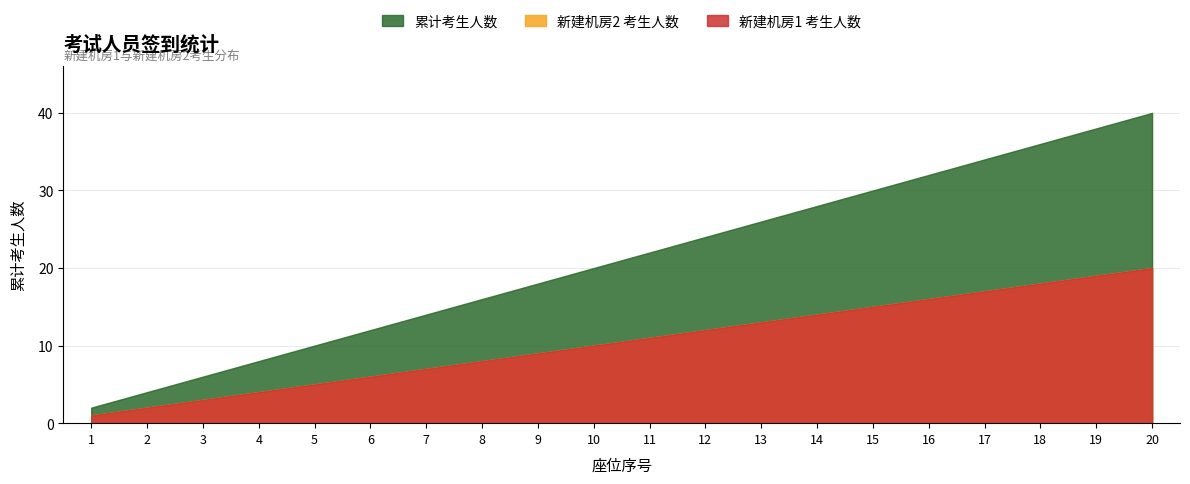

What is the average value of the 新建机房2 考生人数 series?

10